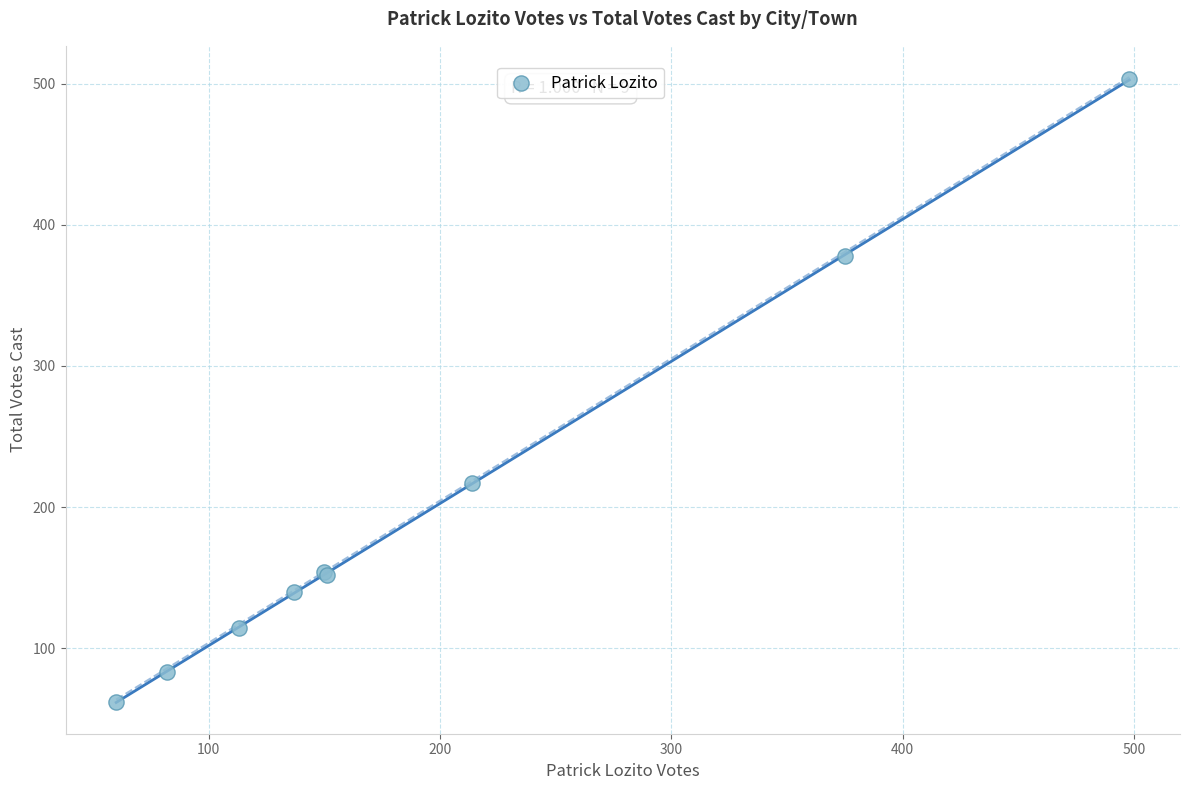

What Y value in the scatter plot is closest to 282?

217